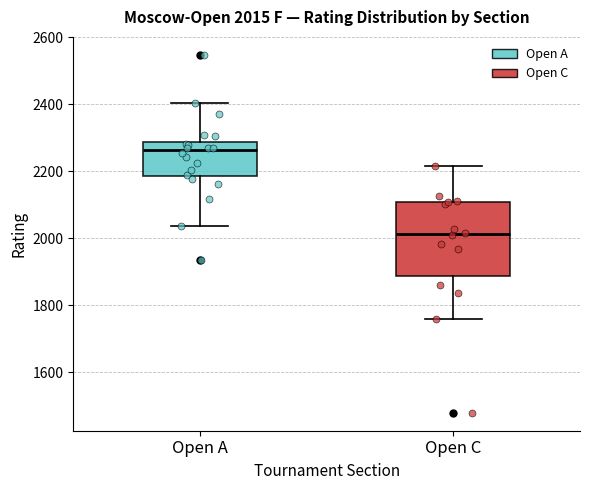

Comparing the boxes themselves (not the whiskers), which one is the tallest?

Open C